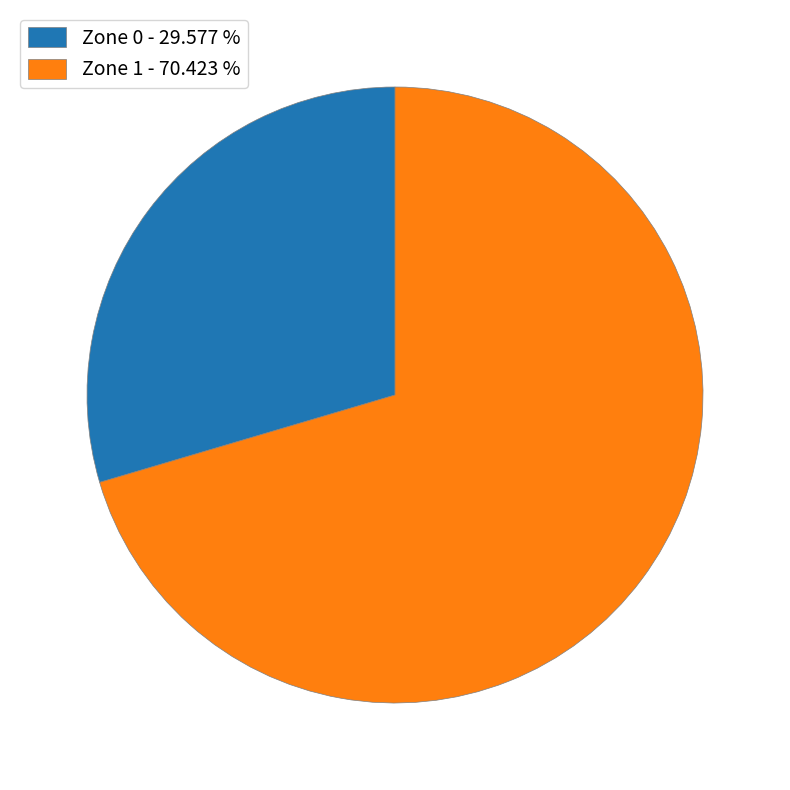

Does any single category account for the majority?

Yes